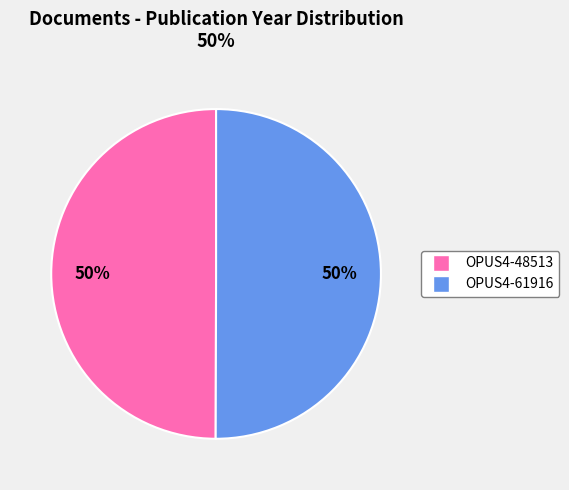

Count the number of slices in the pie.

2